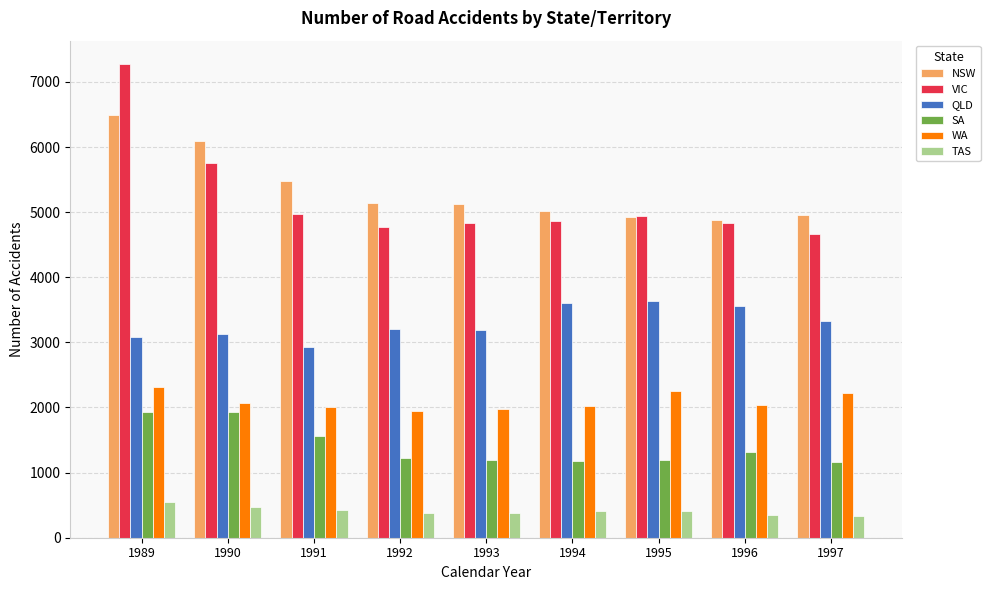

What is the value of the NSW bar at the 8th from the left?

4887